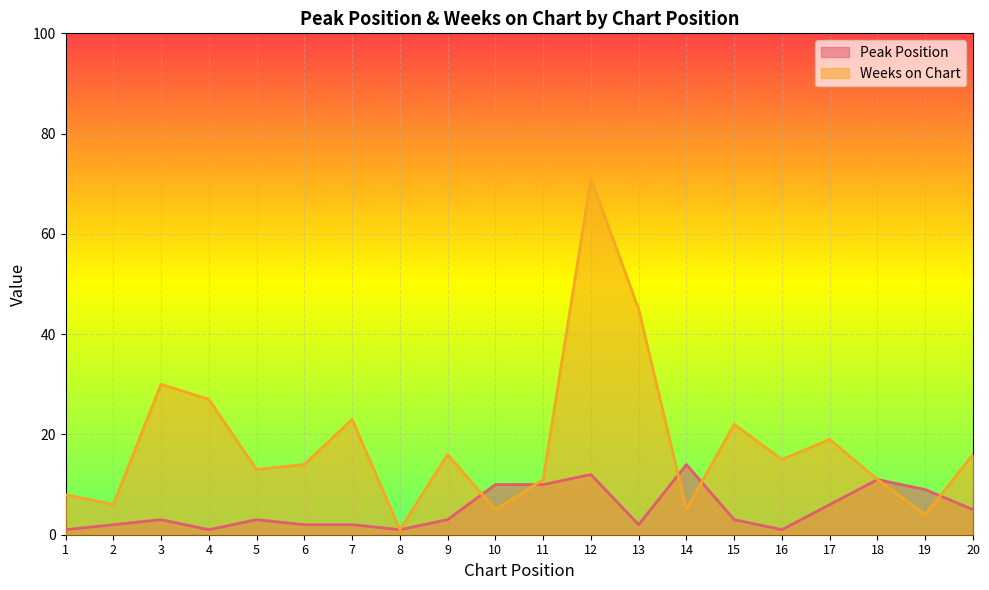

Which has a higher value, 12 or 11?

12